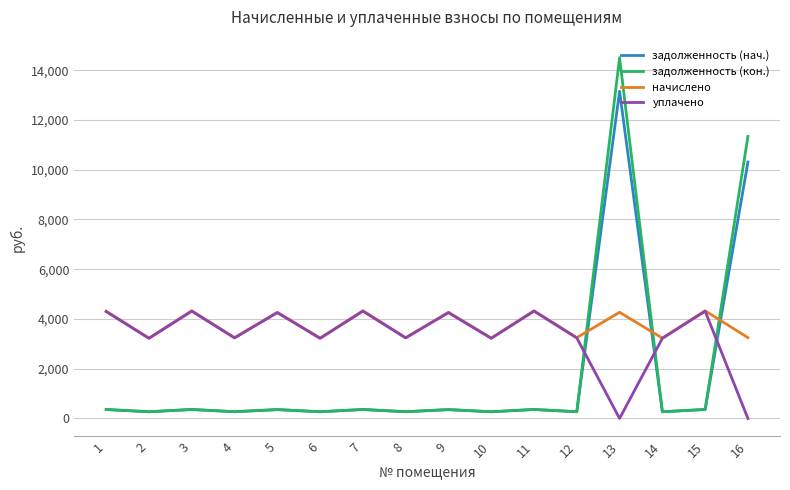

Which series ends up on top after the final intersection of задолженность (нач.) and начислено?

задолженность (нач.)